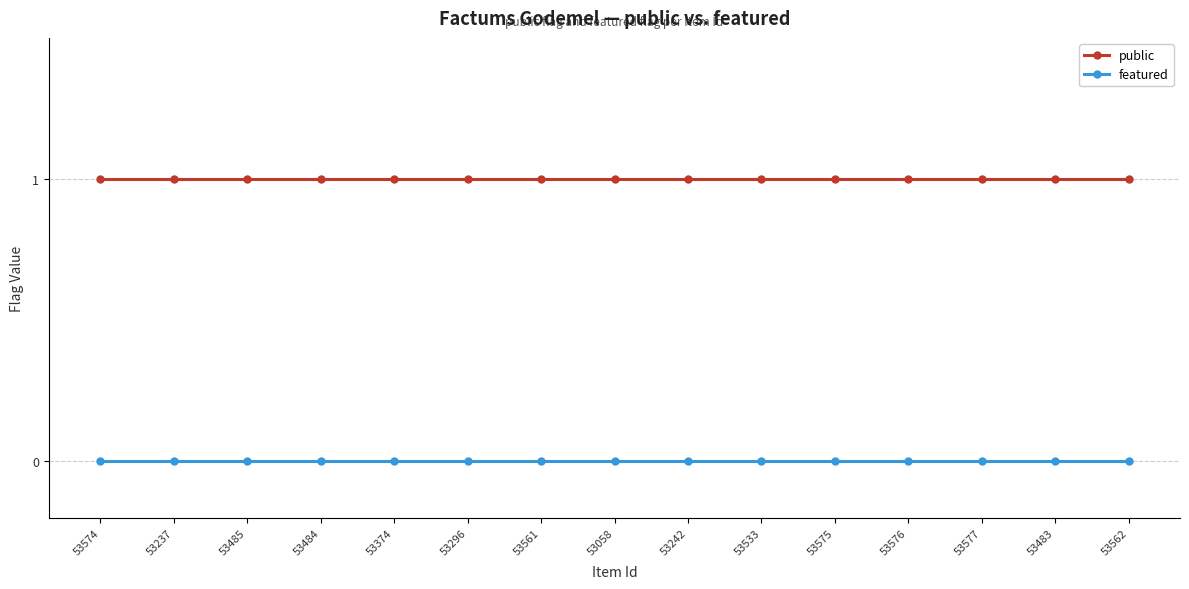

Which series has the largest total across all categories?

public